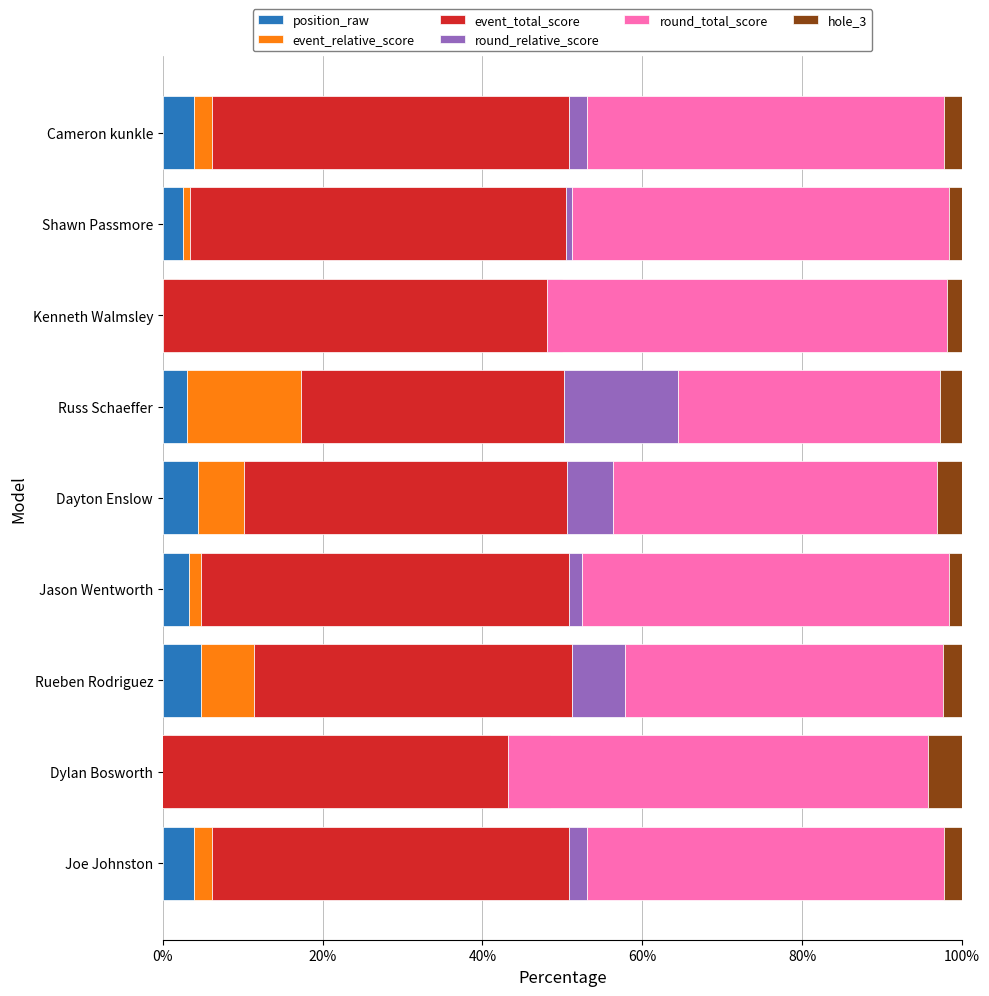

What is the total value across all series at Dylan Bosworth?

100.0